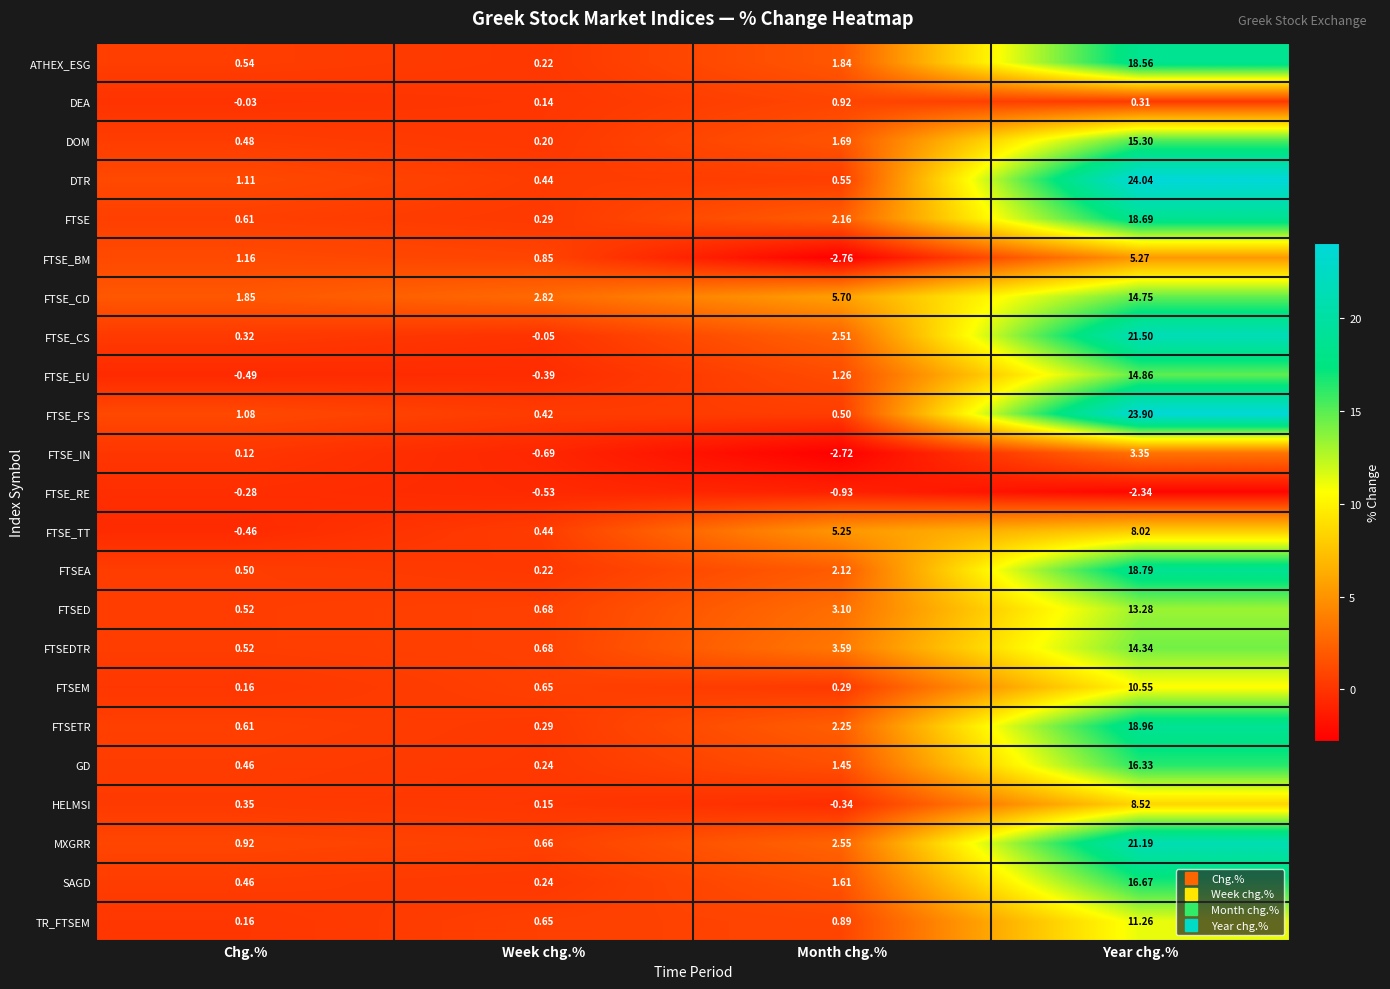

Which series has the widest spread of values?

DTR